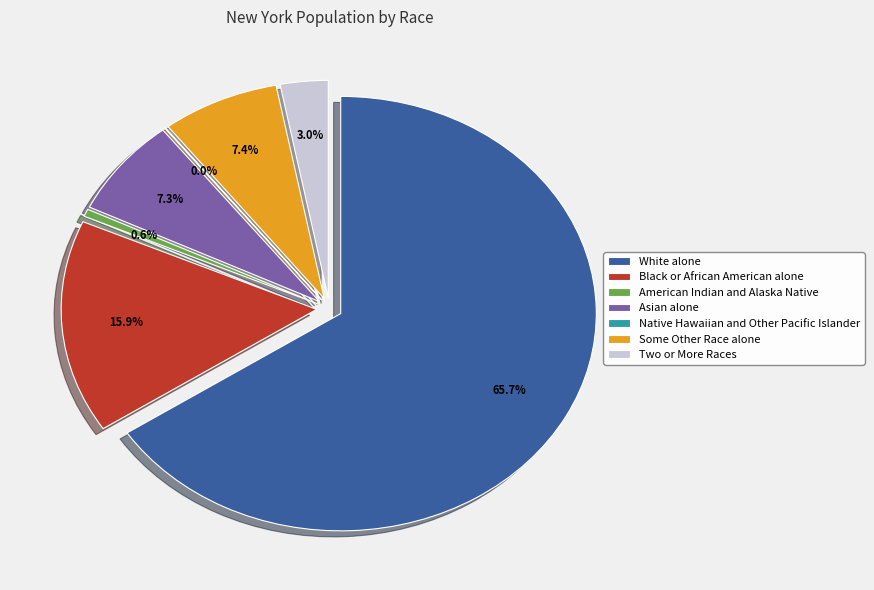

To the nearest percent, what is the average slice percentage?

14%